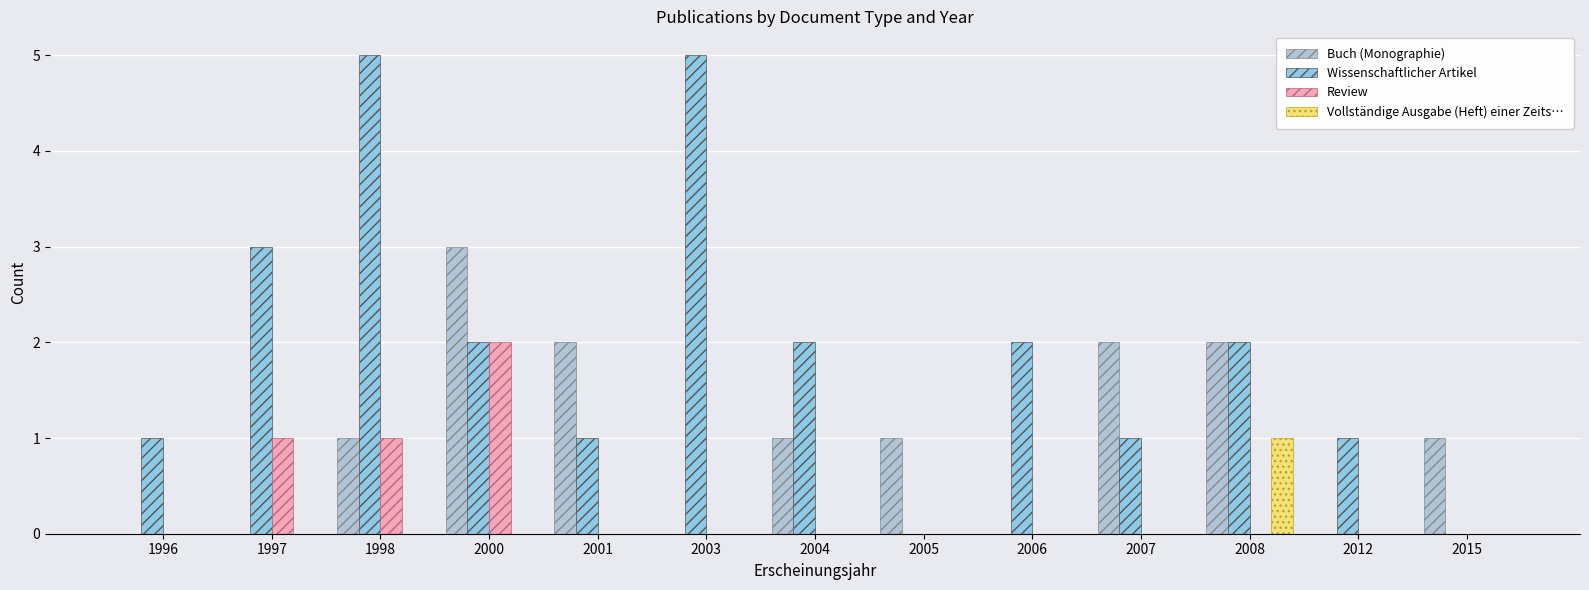

Is the value of Review at 2008 greater than the value of Wissenschaftlicher Artikel at 1997?

No